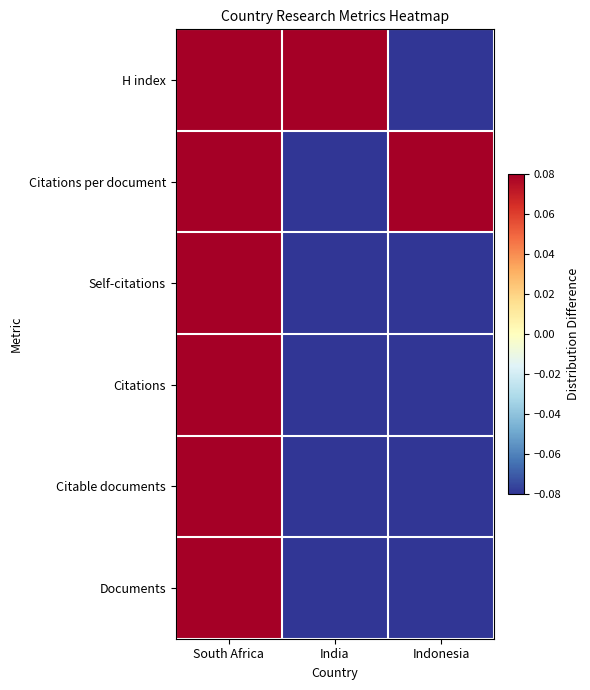

Reading left to right, extract all data points from this chart.

Documents: South Africa=0.5	India=-0.1	Indonesia=-0.5
Citable documents: South Africa=0.6	India=-0.2	Indonesia=-0.4
Citations: South Africa=0.6	India=-0.3	Indonesia=-0.4
Self-citations: South Africa=0.7	India=-0.3	Indonesia=-0.3
Citations per document: South Africa=0.1	India=-0.5	Indonesia=0.5
H index: South Africa=0.4	India=0.2	Indonesia=-0.6